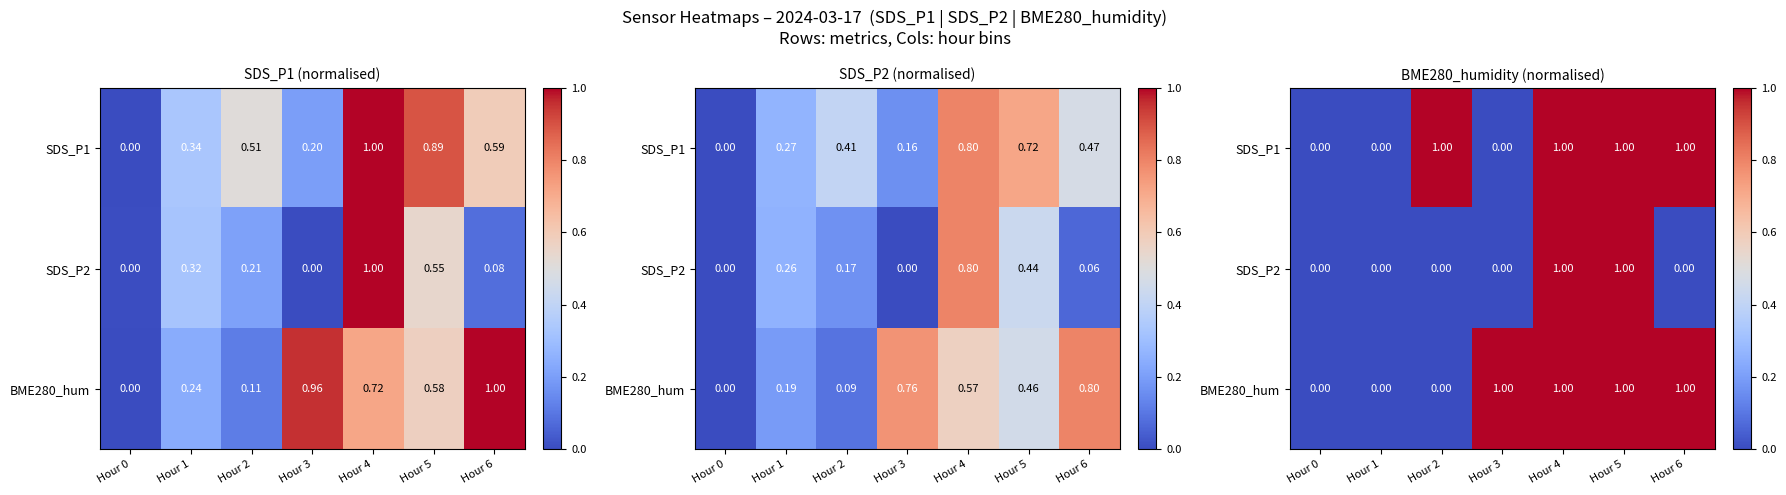

At which label is SDS_P2 closest to 0?

Hour 0